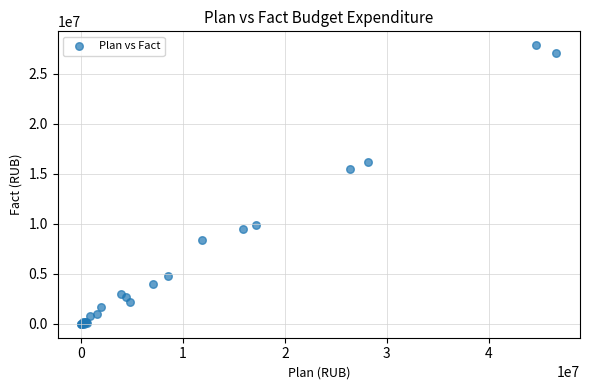

What Y value in the scatter plot is closest to 13926060?

15523949.9